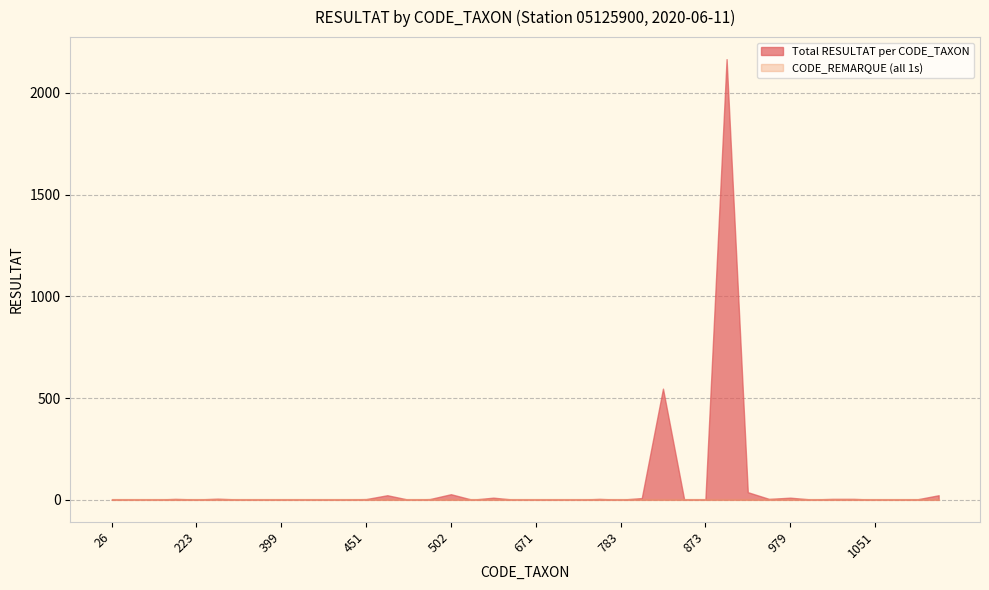

What is the total value across all series at 873?

1